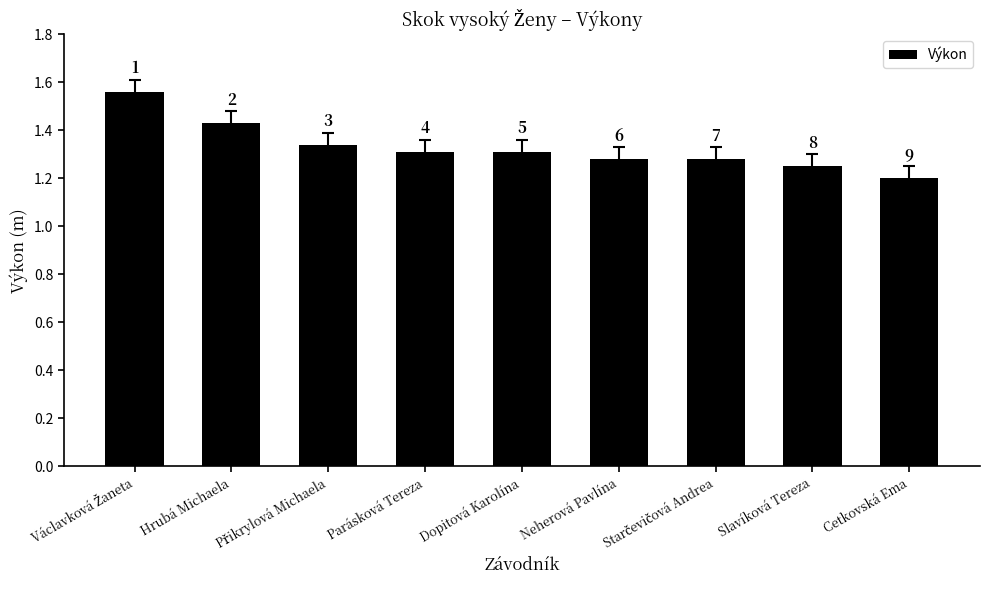

True or false: the data shows 1.2 at Slavíková Tereza.

True